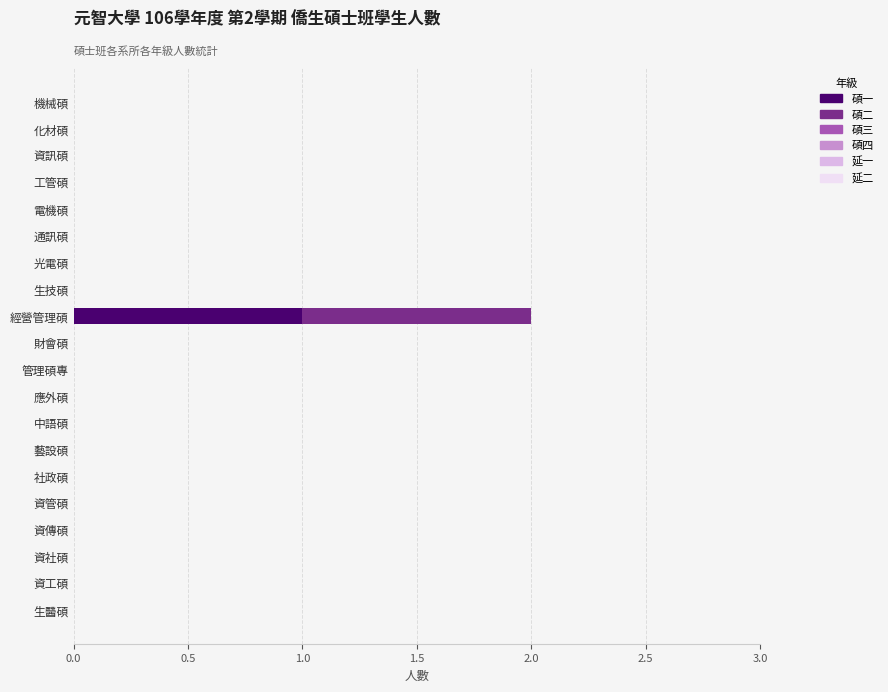

At which label does 碩一 reach its peak?

經營管理碩